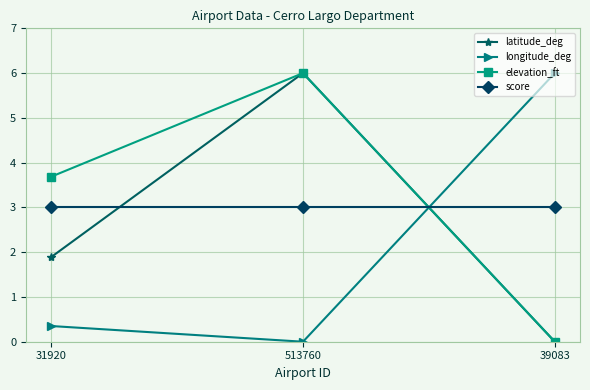

The latitude_deg series shows 6.0 at 513760. True or false?

True